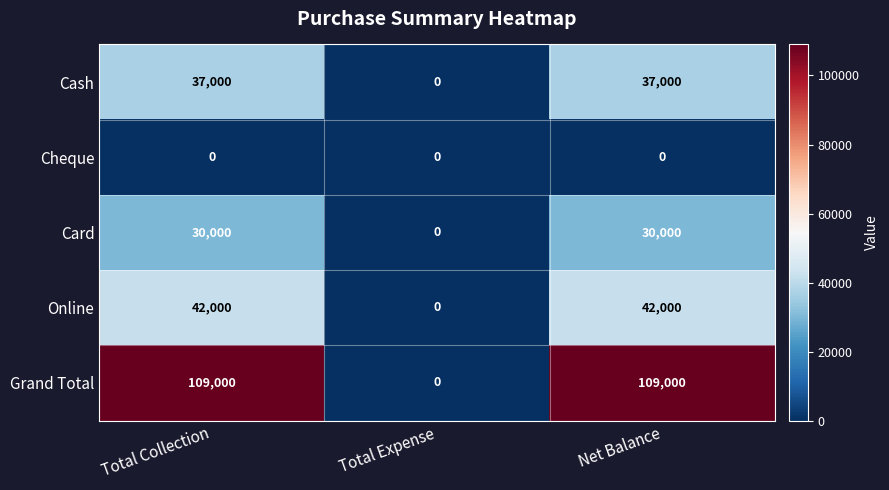

Is it true that Grand Total equals 35762 at Total Expense?

False